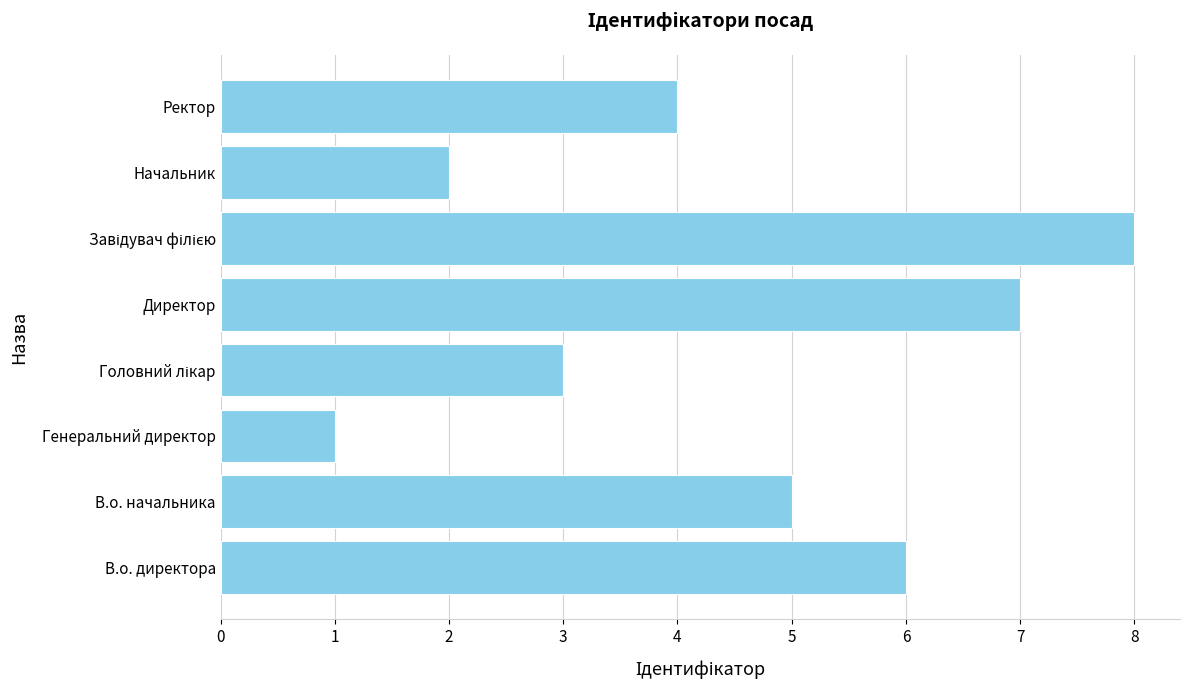

Which category has the lowest value across all series?

Генеральний директор